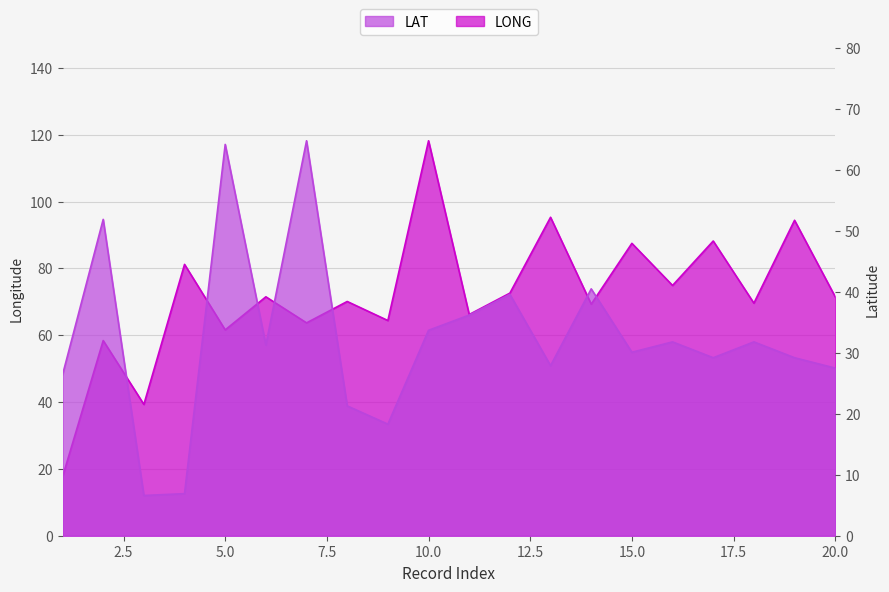

Between 2 and 13, which series saw the biggest shift?

LONG